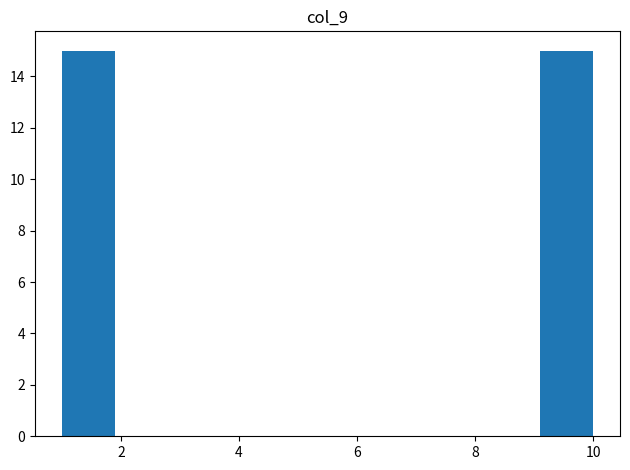

Reading left to right, list every bar in this chart as the range it spans on the x-axis followed by its height. Neither the bar edges nor the heights are printed on the chart, so give them approximately, as read against the axes.

1.0 to 1.9: 15
1.9 to 2.8: 0
2.8 to 3.7: 0
3.7 to 4.6: 0
4.6 to 5.5: 0
5.5 to 6.4: 0
6.4 to 7.3: 0
7.3 to 8.2: 0
8.2 to 9.1: 0
9.1 to 10.0: 15